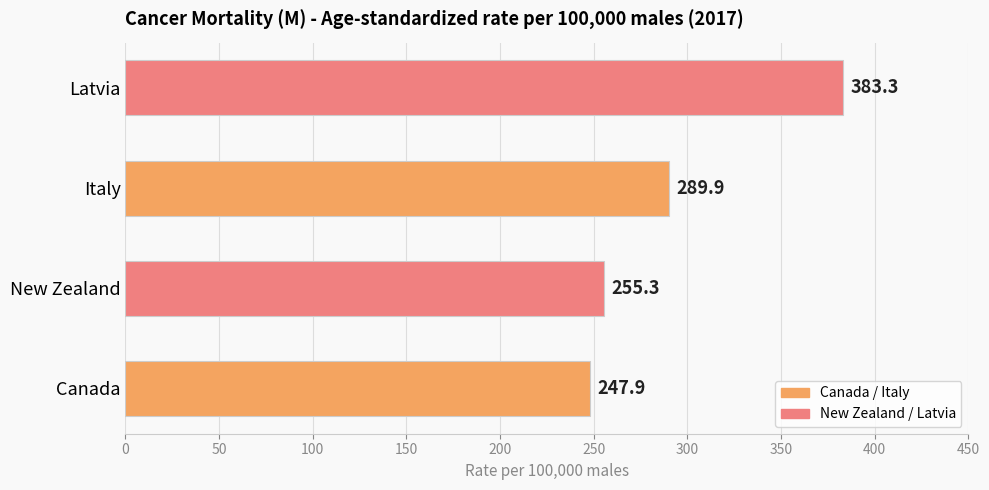

At which label is the value closest to 315?

Italy